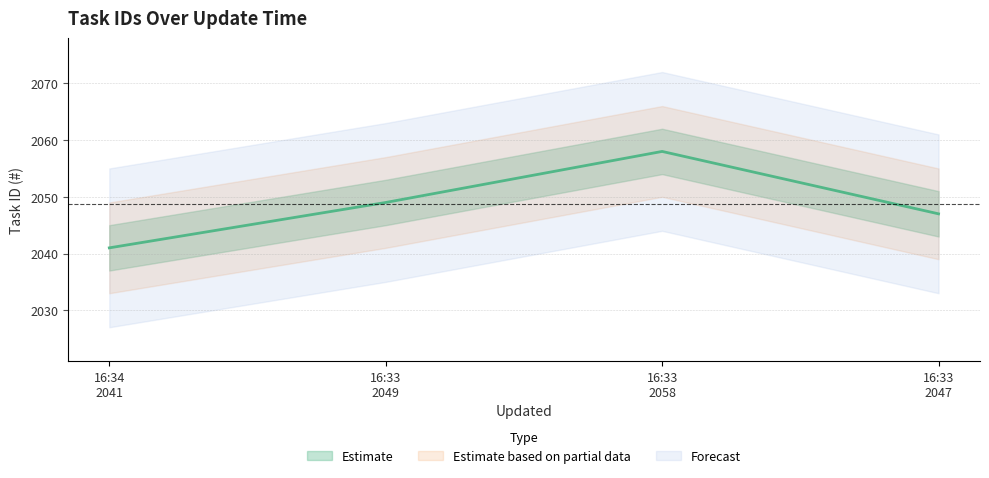

How many values are below 2049?

2